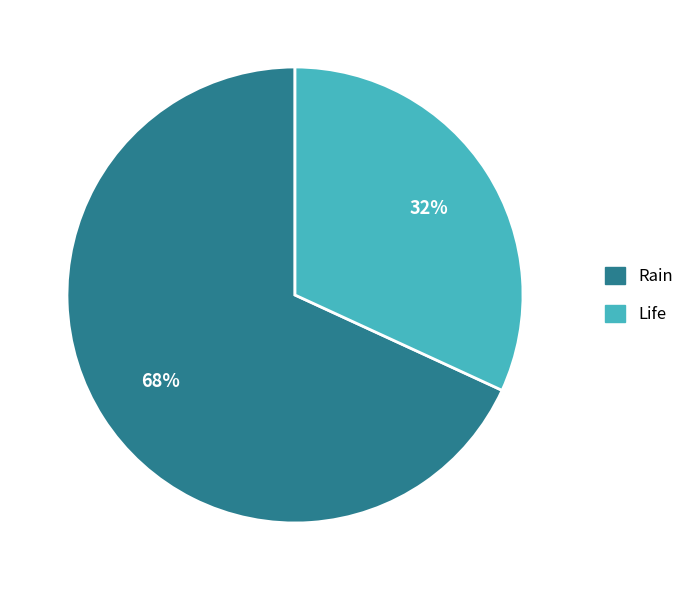

To the nearest percent, what portion does Life represent?

32%